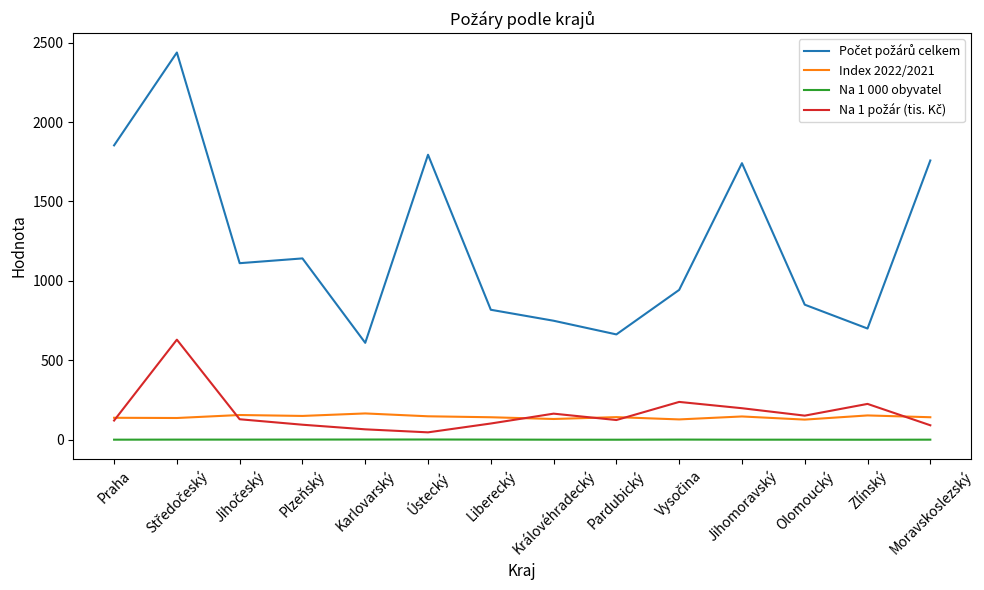

Is the value of Na 1 000 obyvatel at Pardubický greater than the value of Index 2022/2021 at Moravskoslezský?

No